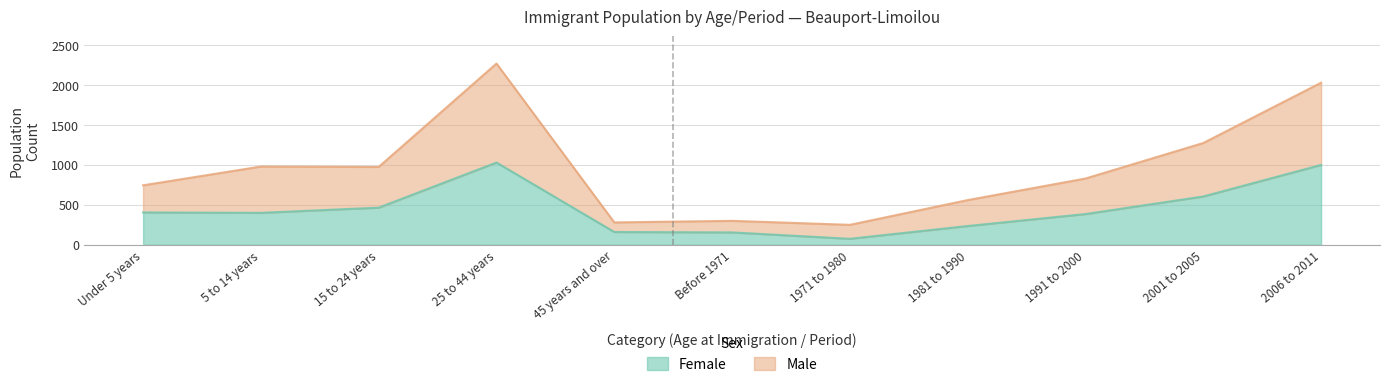

What is the value of the Male point at the 5th from the left?

280